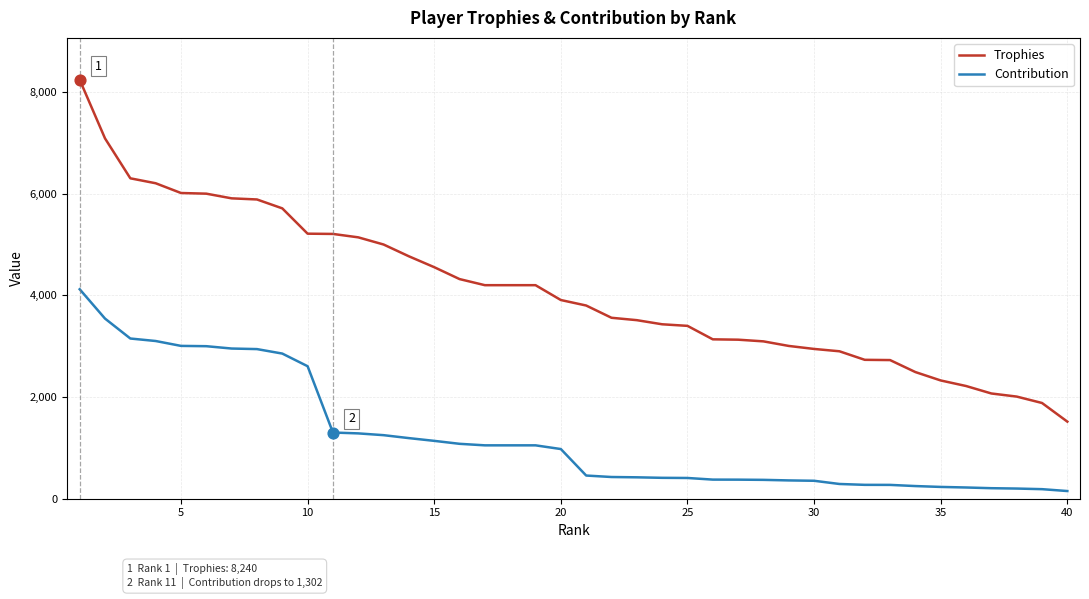

Which series has the largest total across all categories?

Trophies